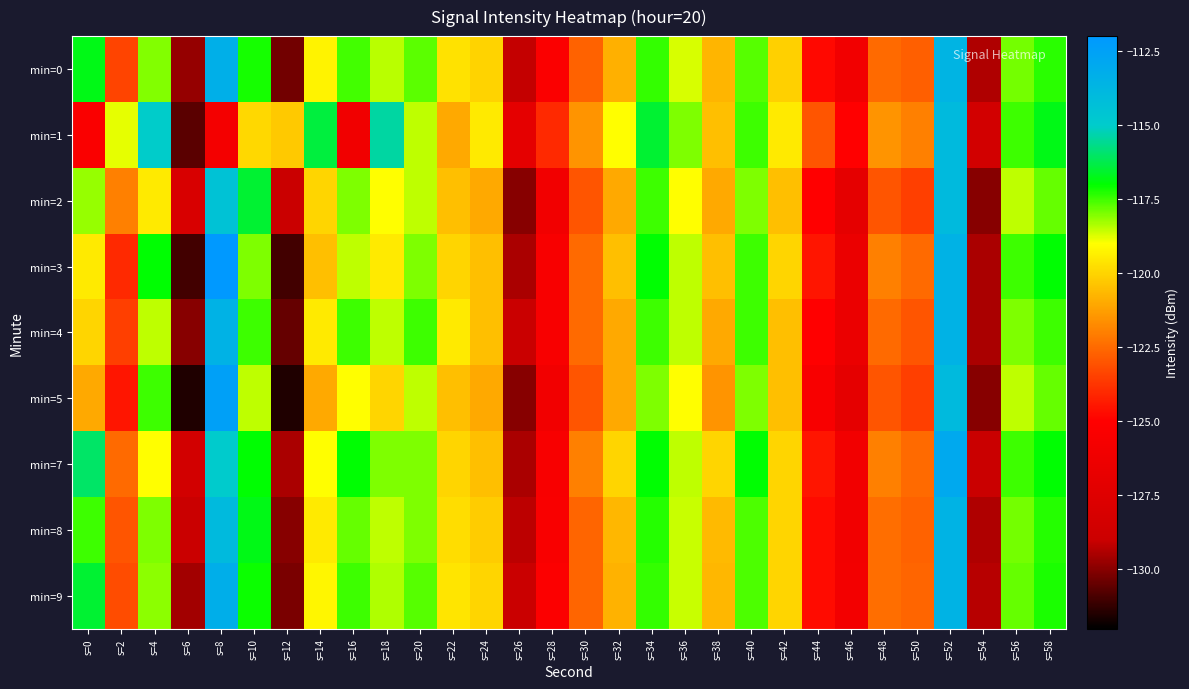

List the series in order of their peak value, lowest first.

min=1, min=2, min=8, min=4, min=0, min=9, min=7, min=5, min=3